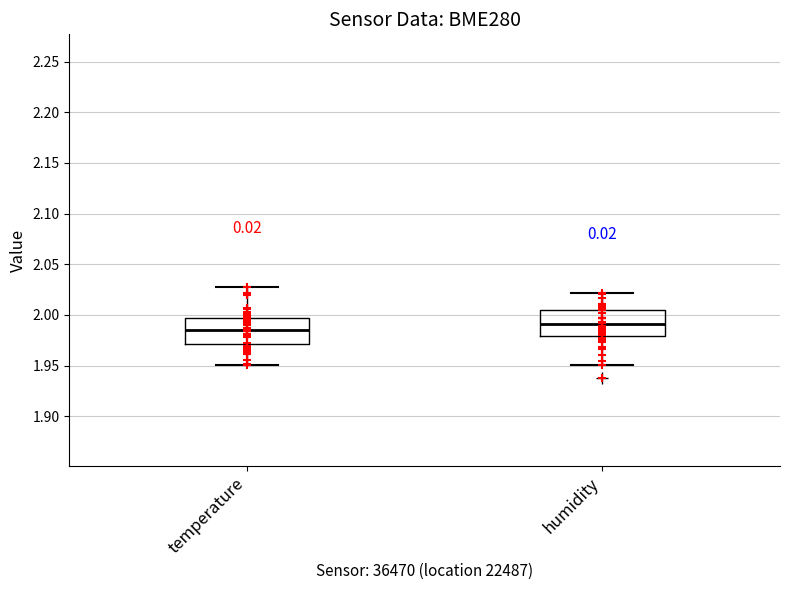

Where does the median line of the box for humidity sit on the y-axis? The values are not printed on the chart, so give them approximately, as read against the axis.

1.990